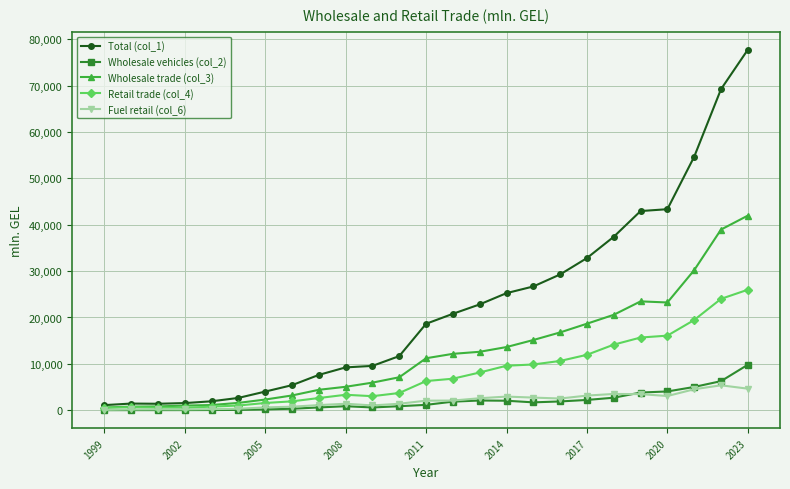

What is the value of the Wholesale trade (col_3) point at the 9th from the left?

4399.7